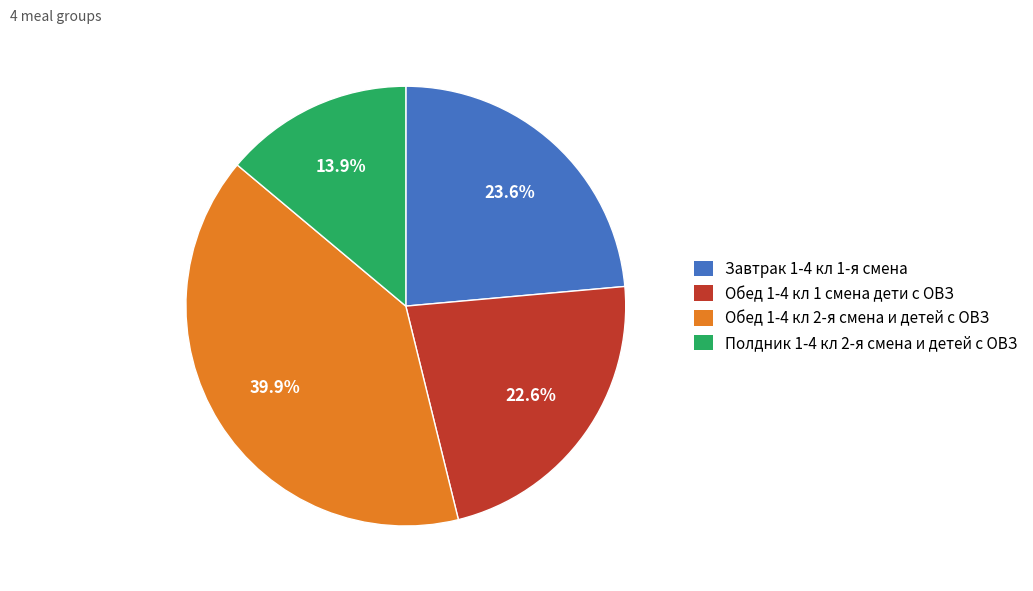

Approximately how many times larger is the value at Завтрак 1-4 кл 1-я смена compared to Обед 1-4 кл 2-я смена и детей с ОВЗ?

0.6